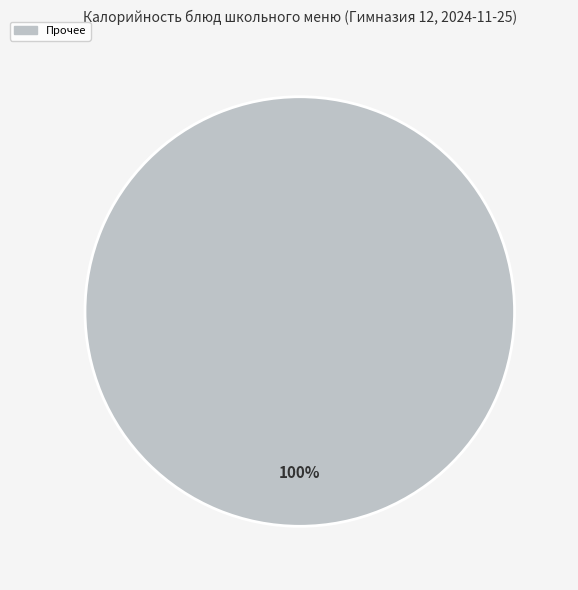

Does any single category account for the majority?

Yes